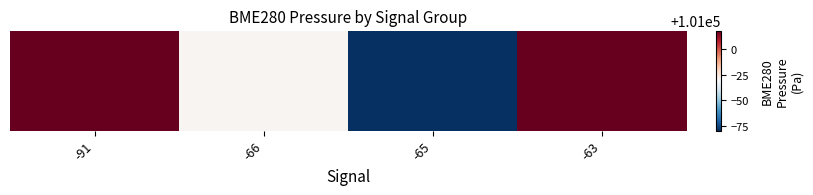

Which has a higher value, -65 or -91?

-91